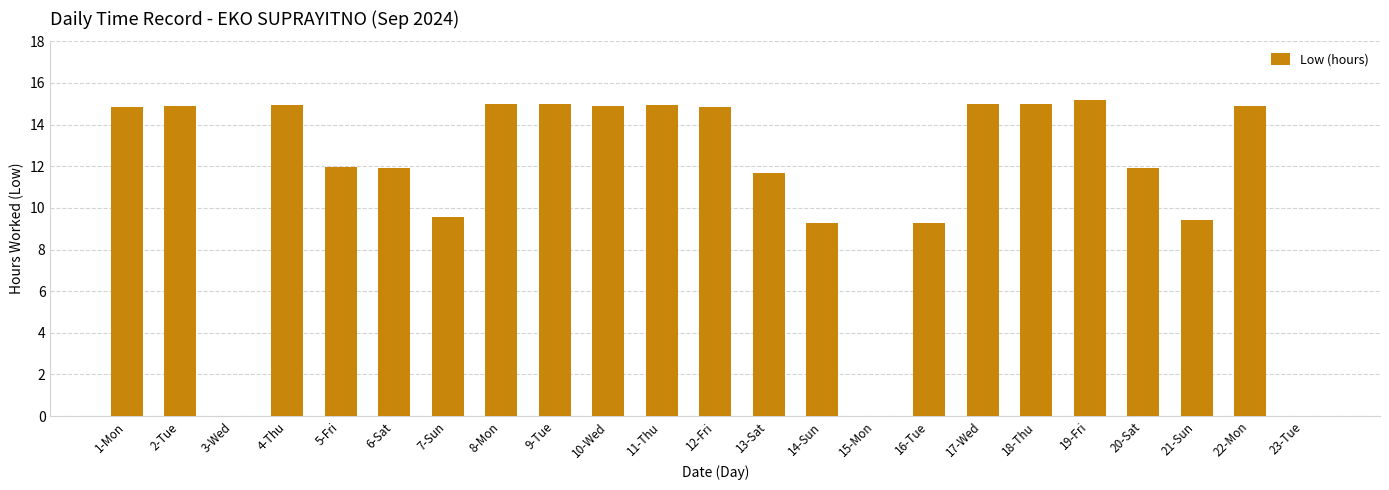

The chart shows a value of 9.3 at 14-Sun. True or false?

True